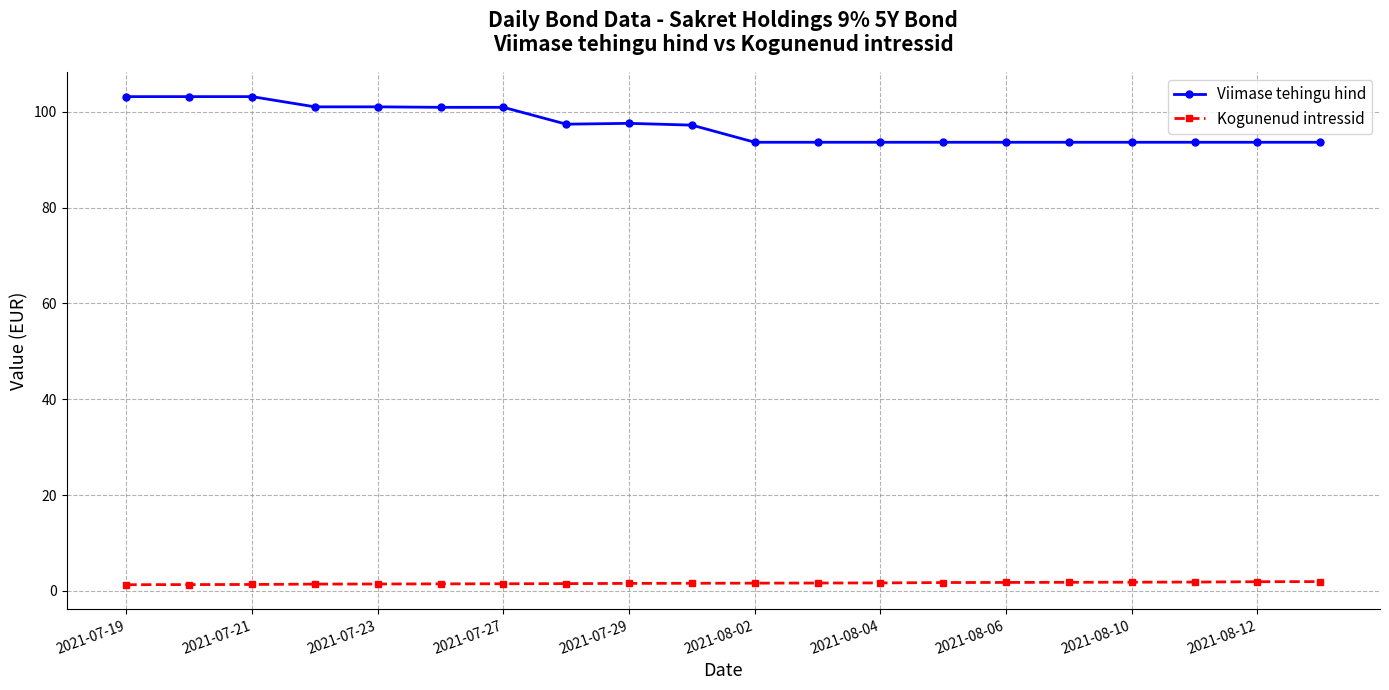

Rank the series by their average value, from lowest to highest.

Kogunenud intressid, Viimase tehingu hind